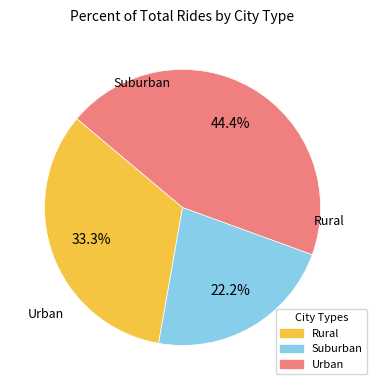

Is there any slice that represents more than half of the pie?

No